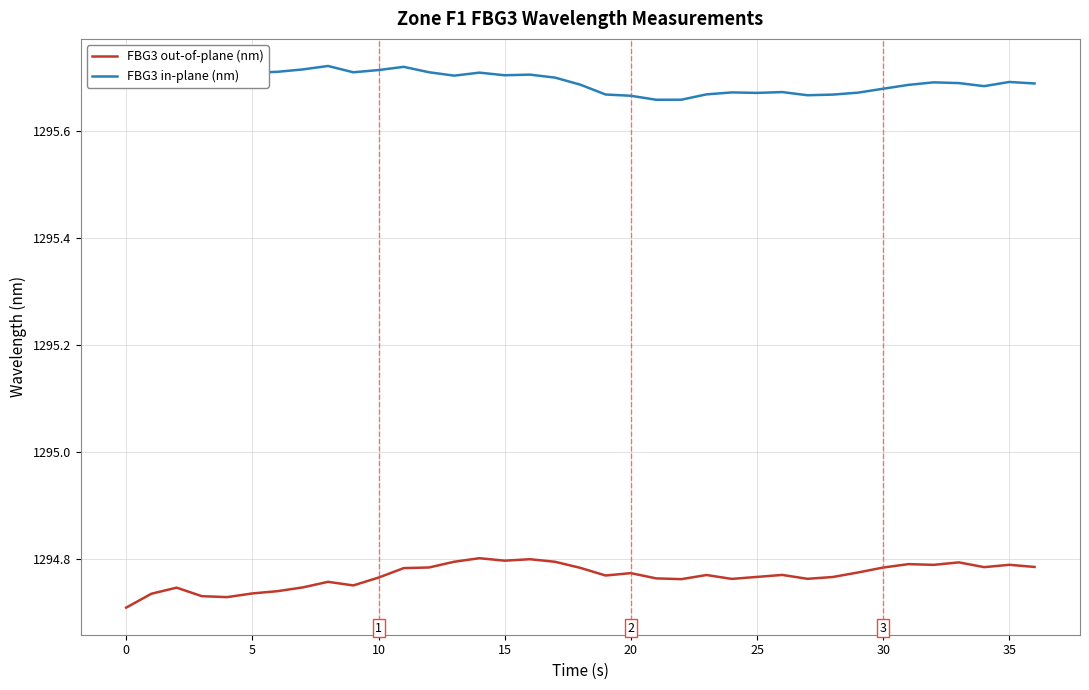

Which series has the largest total across all categories?

FBG3 in-plane (nm)